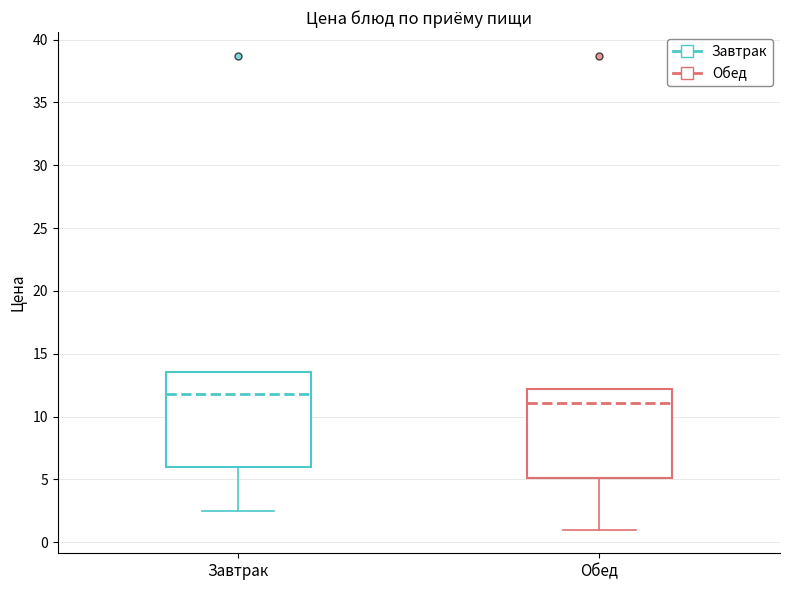

Which box's median line is the lowest?

Обед